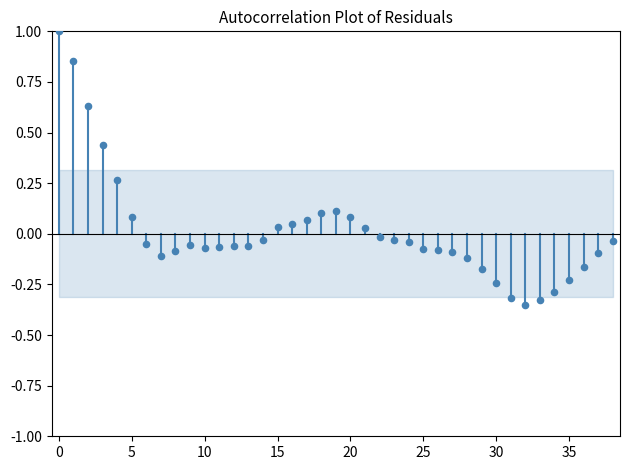

What is the range of Y values (max minus min)?

1.4